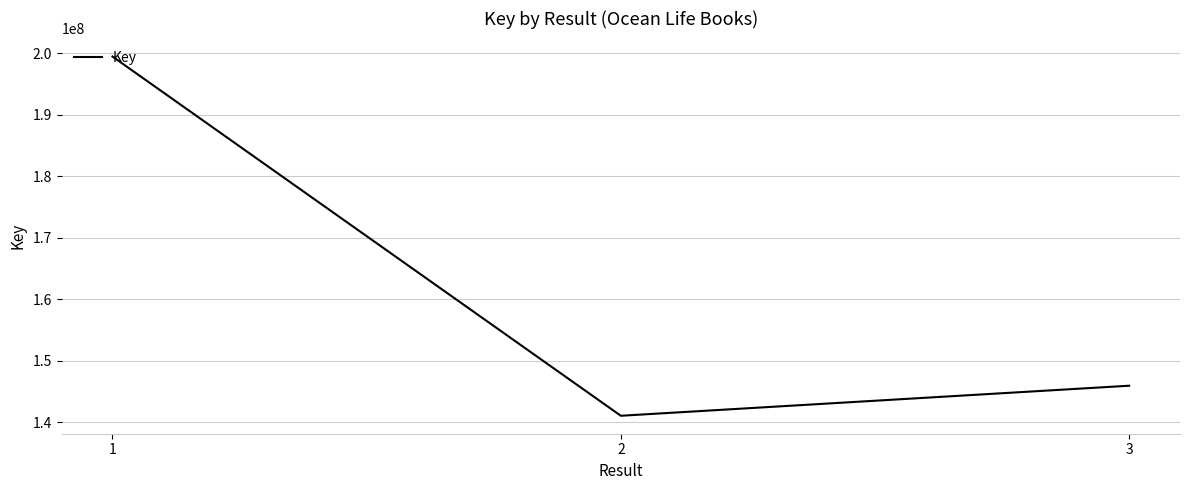

What is the sum of the values at 2 and 1?

340489289